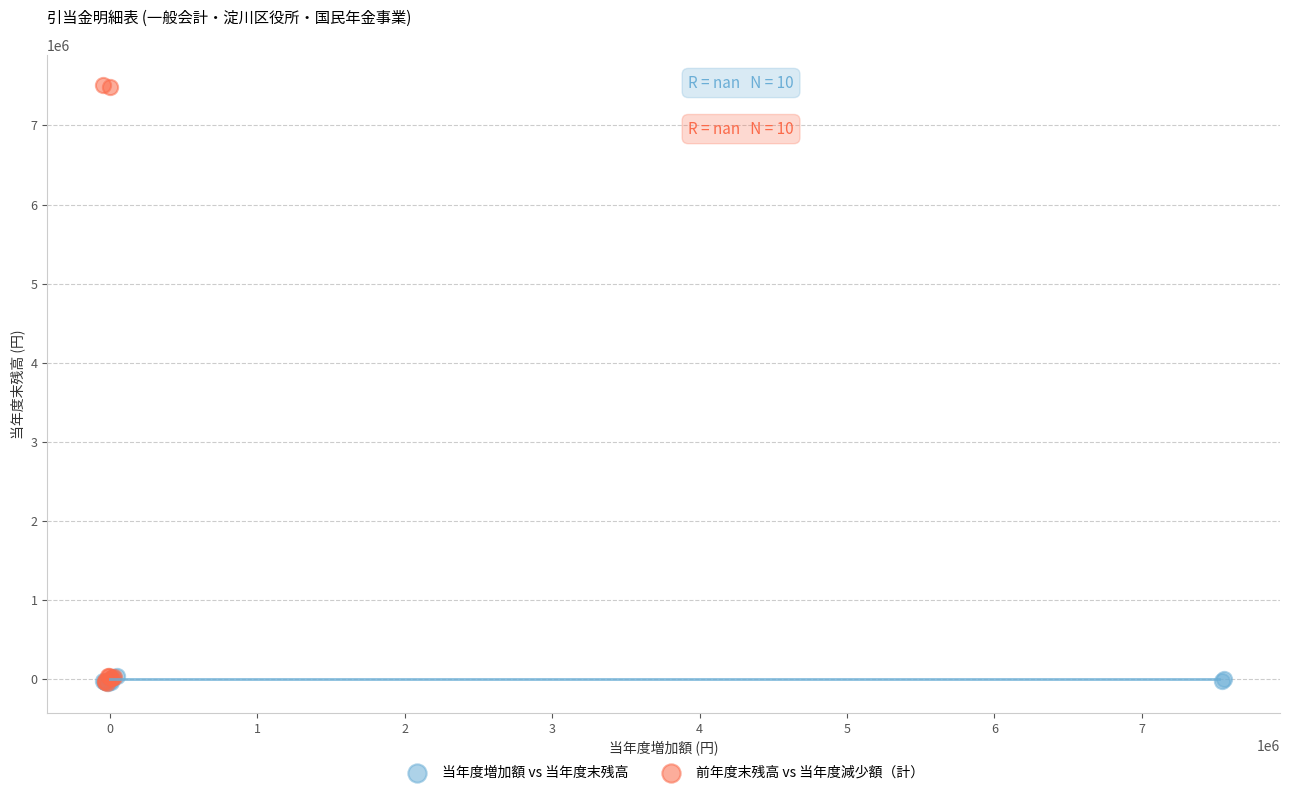

Which series has the largest Y range (max minus min)?

前年度末残高 vs 当年度減少額（計）